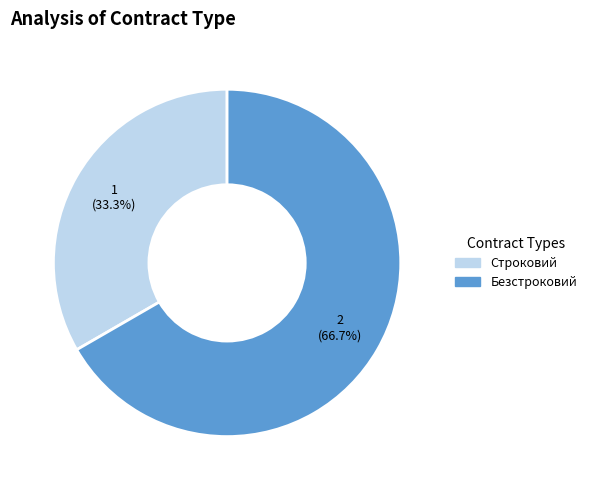

How many segments does this pie chart have?

2